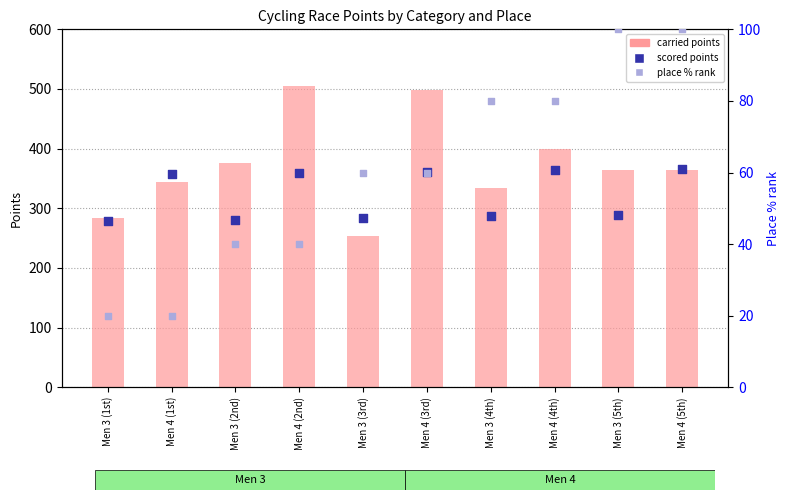

At how many categories does at least one series exceed 316?

8